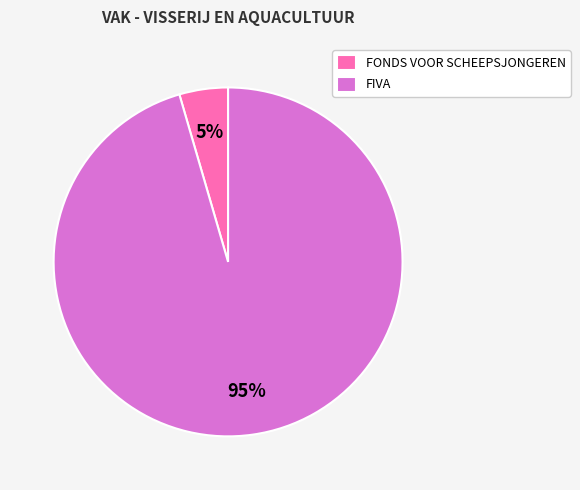

What percentage is the FONDS VOOR SCHEEPSJONGEREN slice, to the nearest percent?

5%